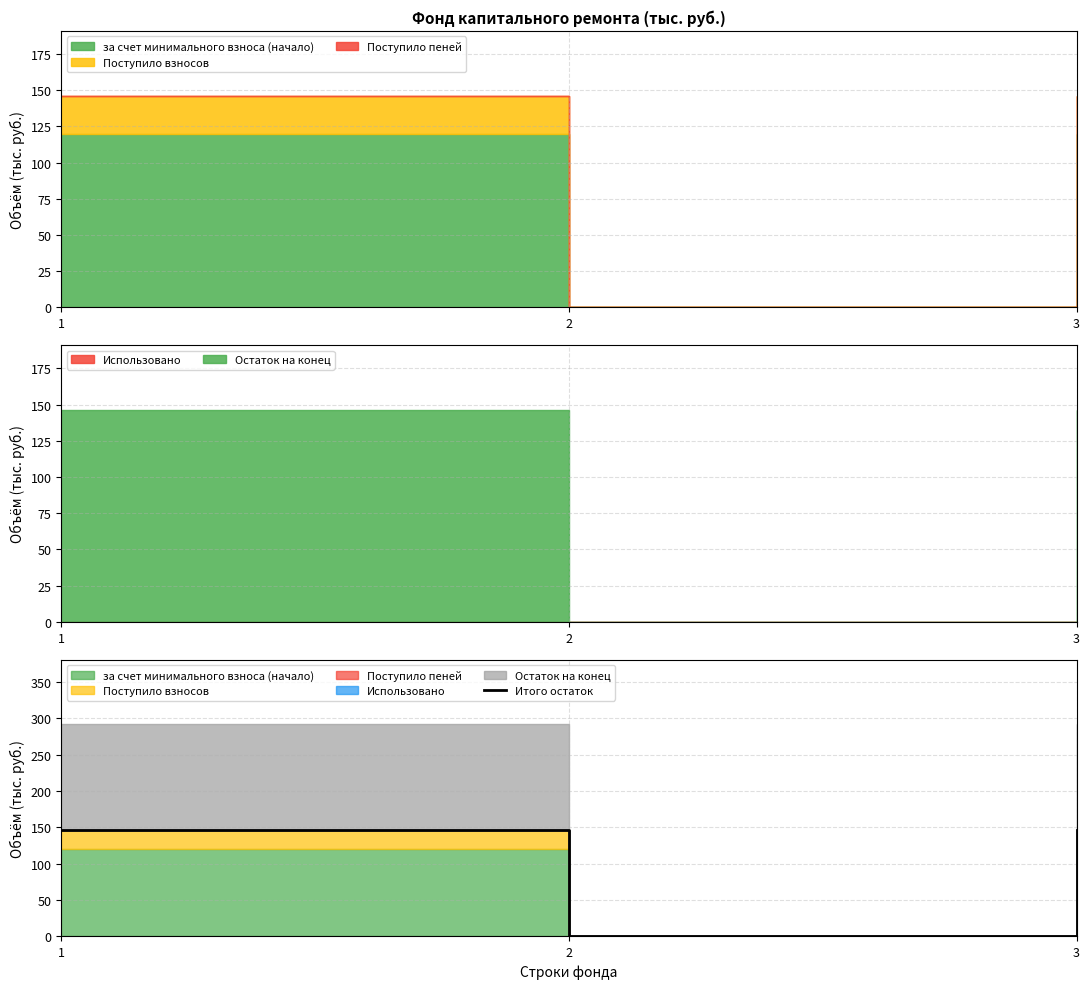

What is the sum of all values?

292.2